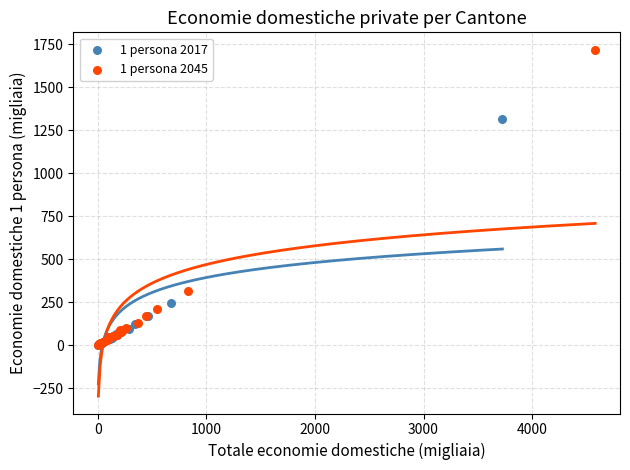

Which series has the largest Y range (max minus min)?

1 persona 2045